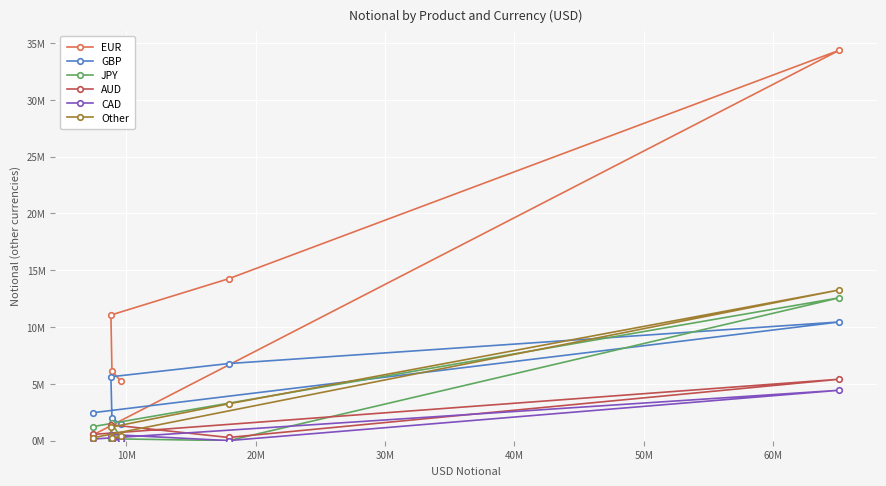

How many intersections are there between JPY and CAD?

2